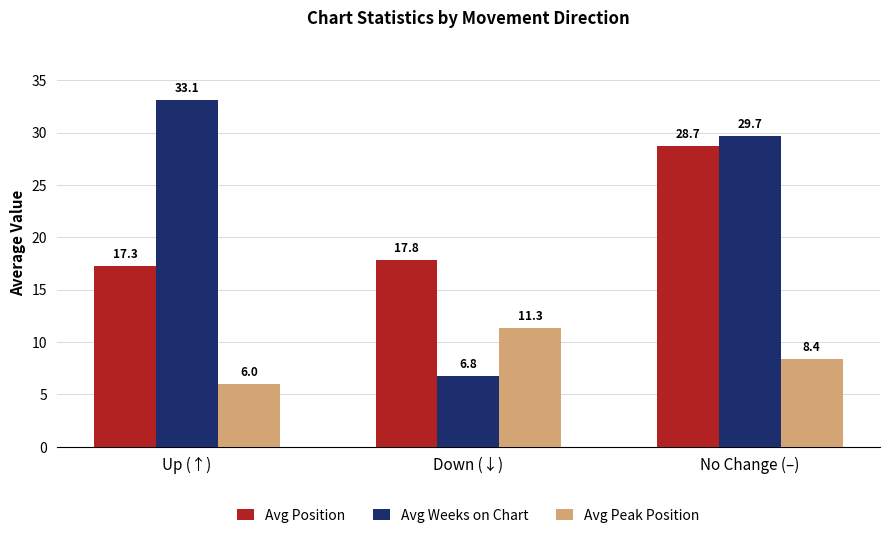

Count the number of data series in this chart.

3